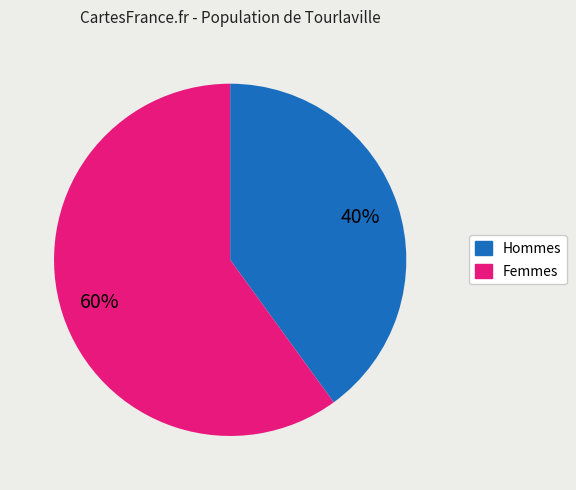

Is there a majority slice in this chart?

Yes